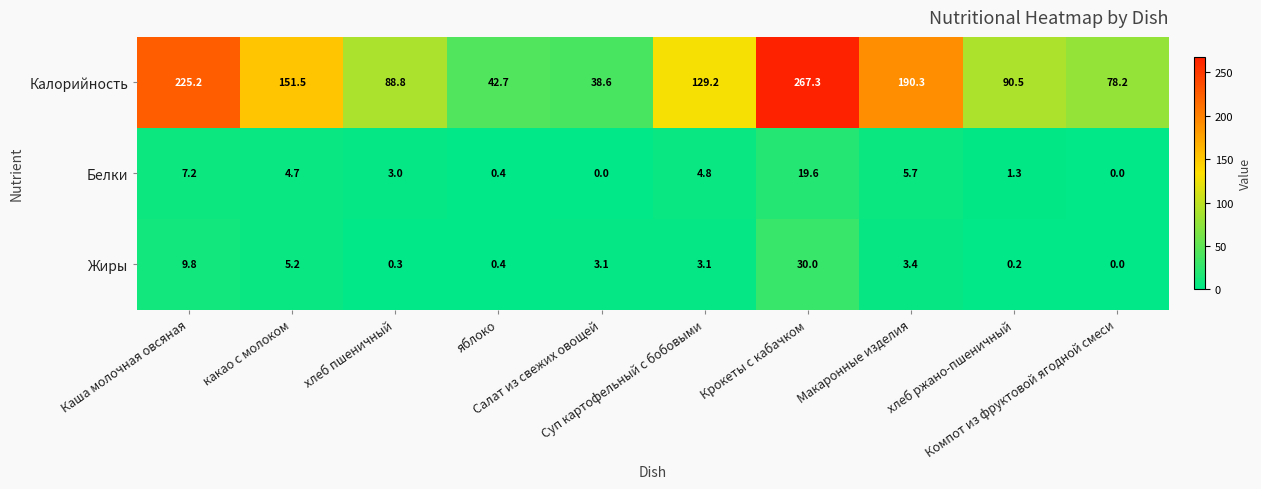

What is the difference between the second highest and second lowest values in the Жиры series?

9.6